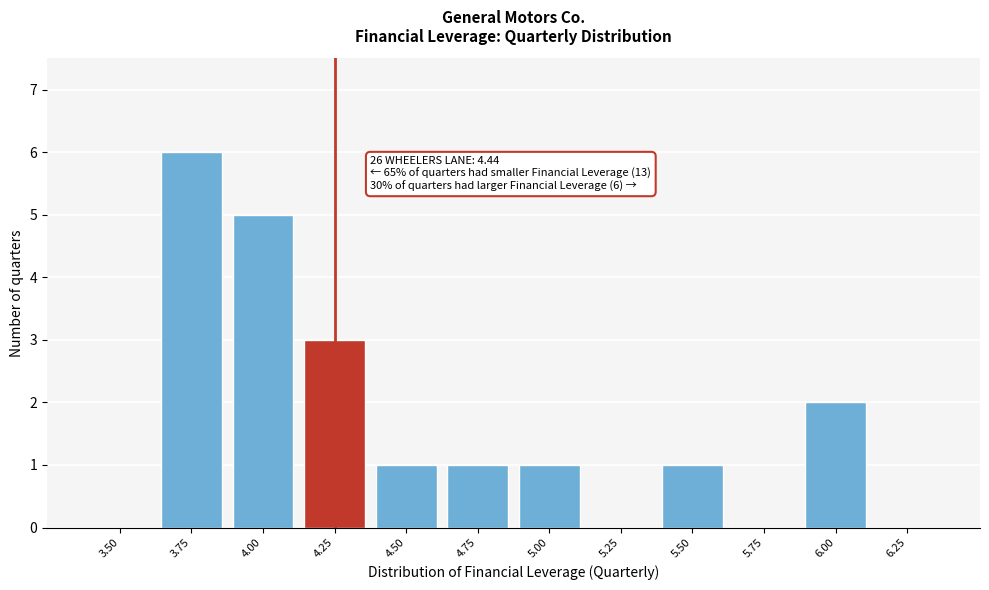

Reading right to left, what are all the values shown in this chart?

6.25=0	6.00=2	5.75=0	5.50=1	5.25=0	5.00=1	4.75=1	4.50=1	4.25=3	4.00=5	3.75=6	3.50=0